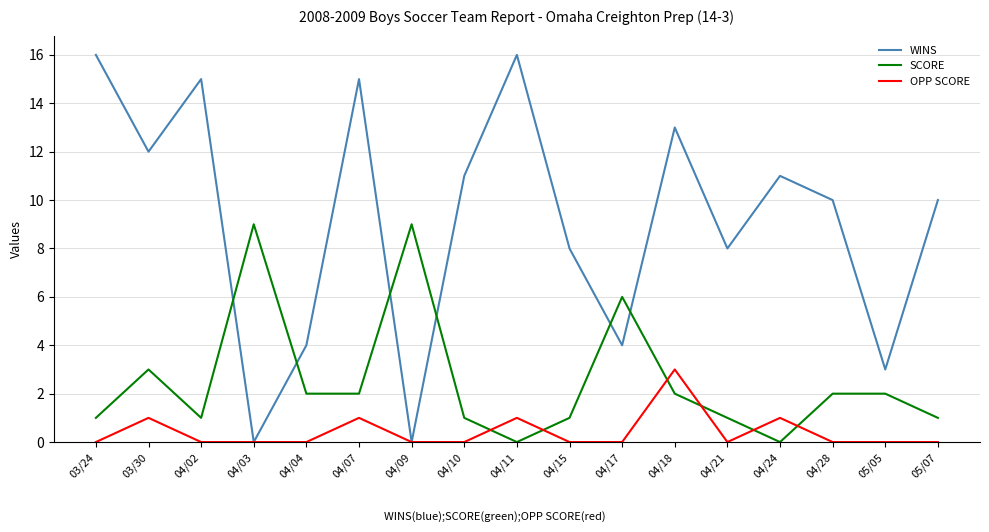

Is this an area chart (filled region under the line)?

No